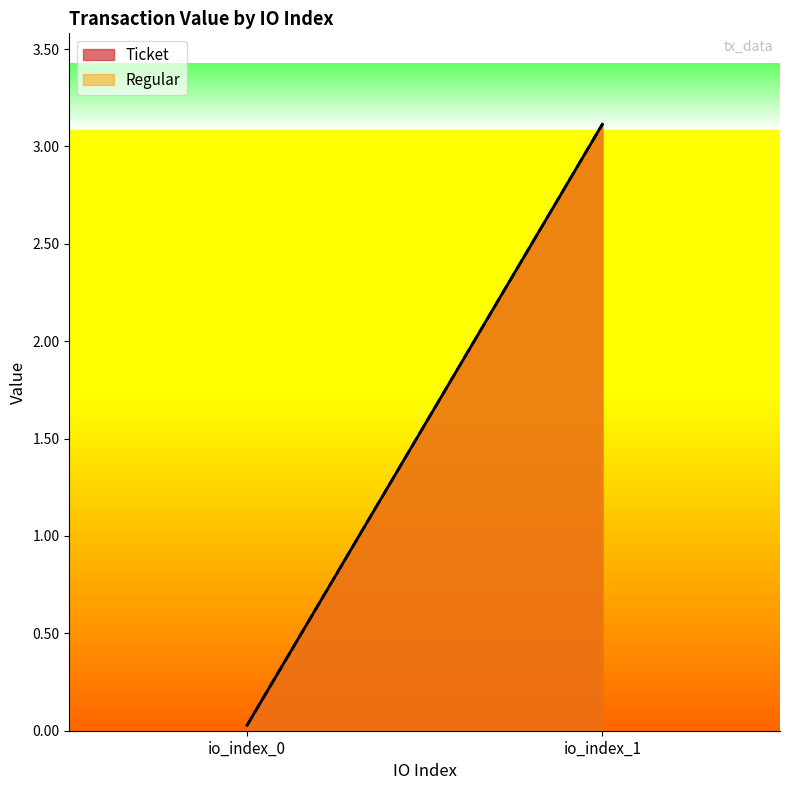

Reading left to right, extract all data points from this chart.

Ticket: io_index_0=0.0	io_index_1=3.1
Regular: io_index_0=0.0	io_index_1=3.1